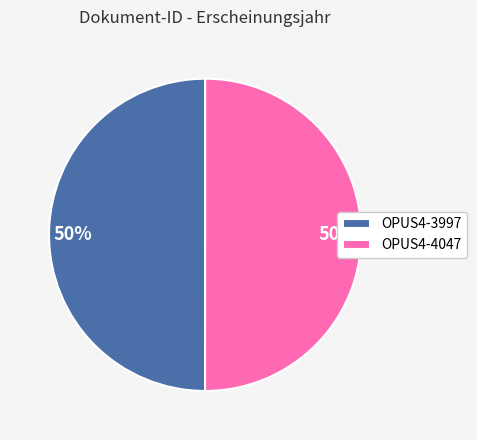

Do OPUS4-3997 and OPUS4-4047 together represent more than half of the pie?

Yes